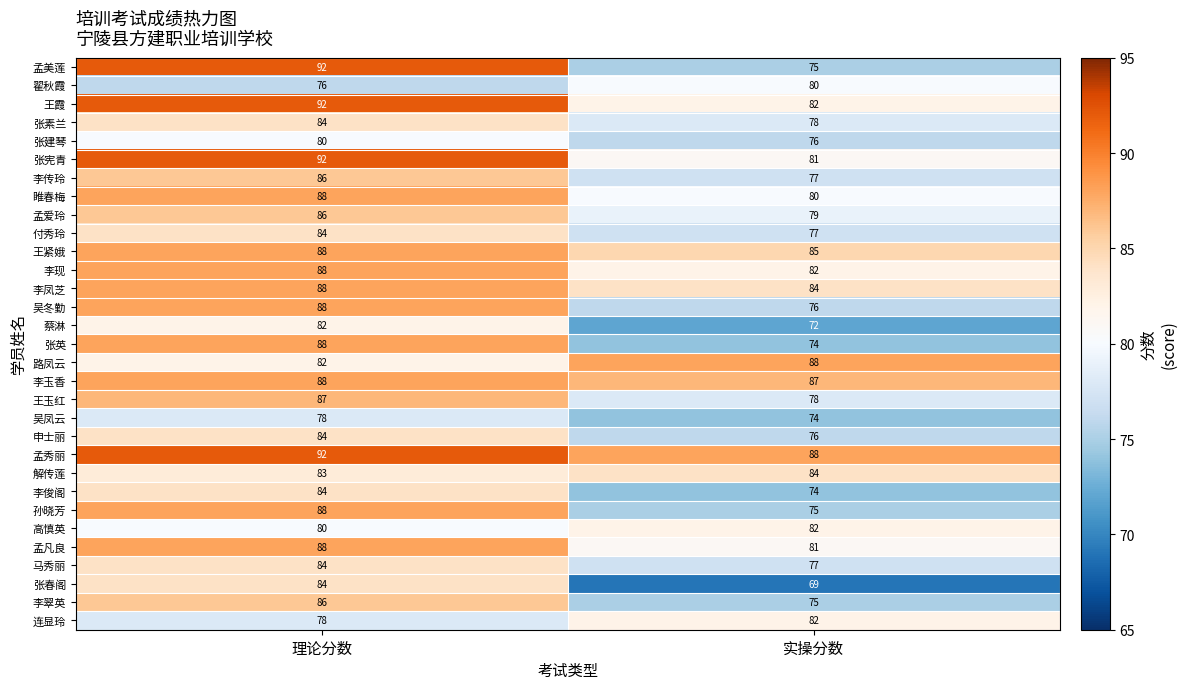

The value of 孙晓芳 at 实操分数 is 75. True or false?

True